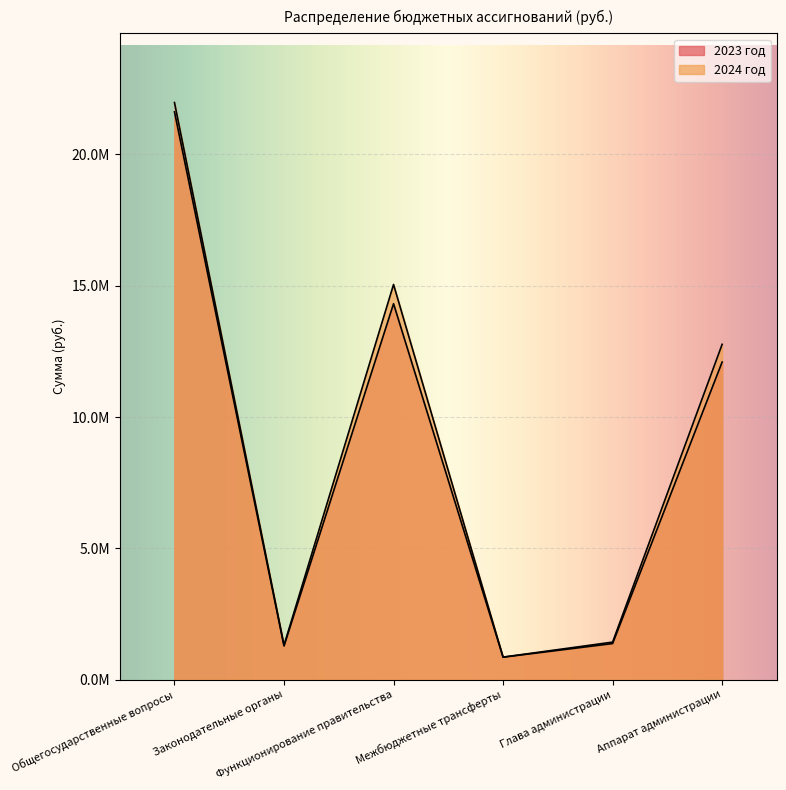

At Глава администрации, list the series in order from largest to smallest.

2024 год, 2023 год